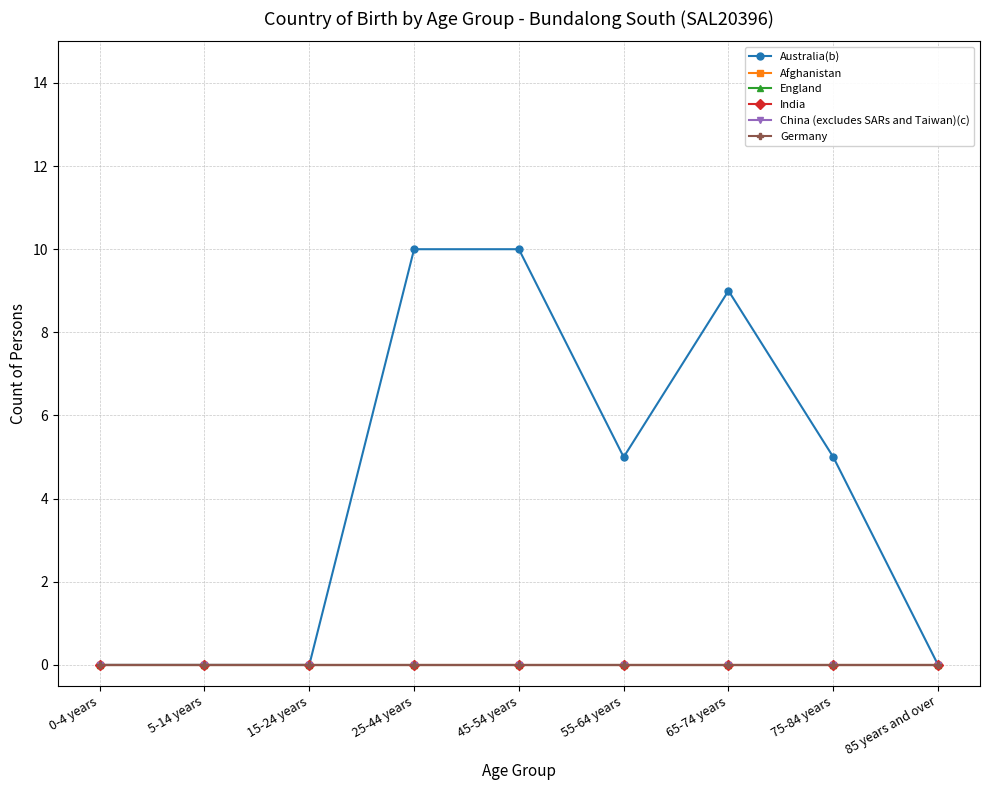

Reading left to right, list all the values displayed in this chart.

Australia(b): 0	0	0	10	10	5	9	5	0
Afghanistan: 0	0	0	0	0	0	0	0	0
England: 0	0	0	0	0	0	0	0	0
India: 0	0	0	0	0	0	0	0	0
China (excludes SARs and Taiwan)(c): 0	0	0	0	0	0	0	0	0
Germany: 0	0	0	0	0	0	0	0	0